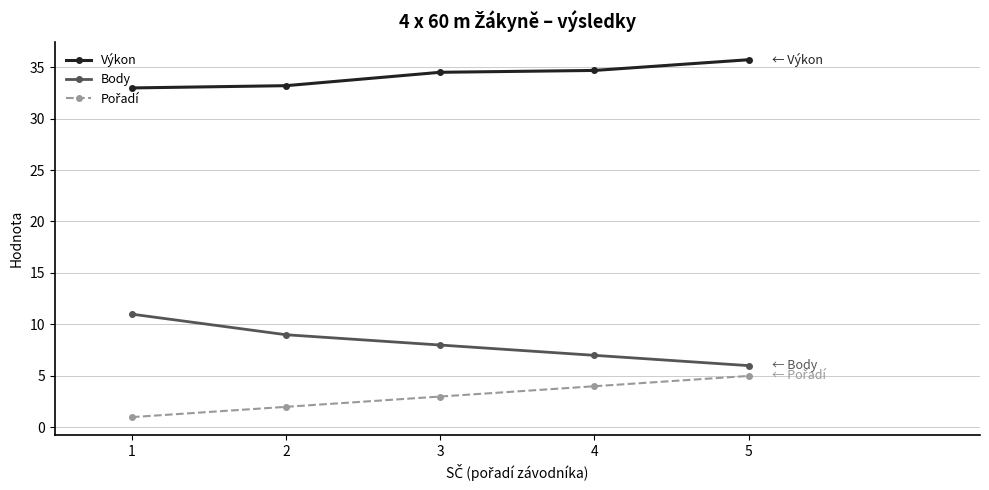

What is the difference between the maximum and minimum values in the Body series?

5.0